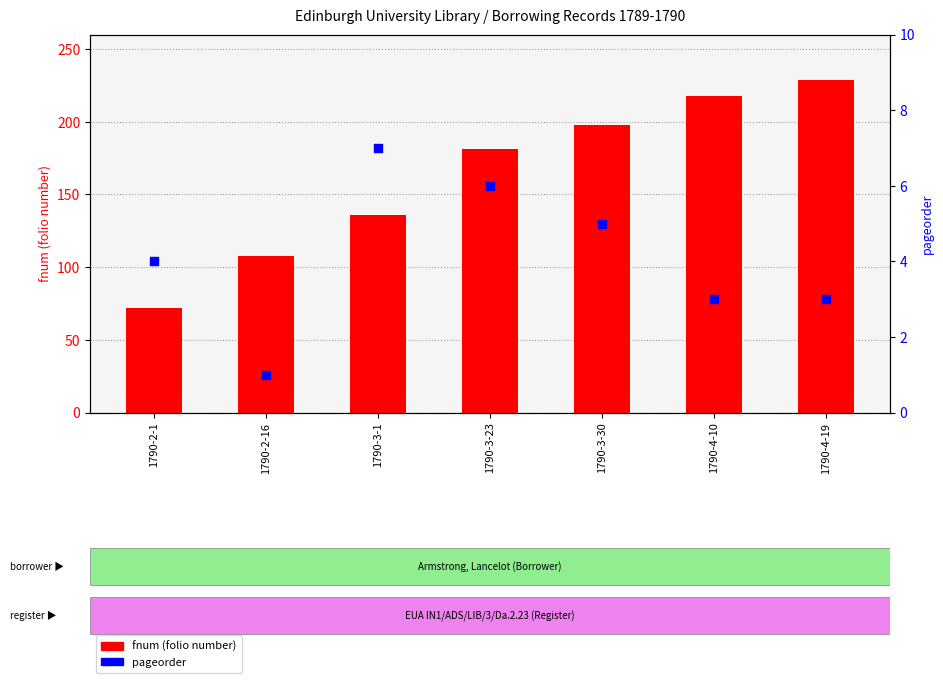

What are all the series names shown in the legend?

fnum (folio number), pageorder